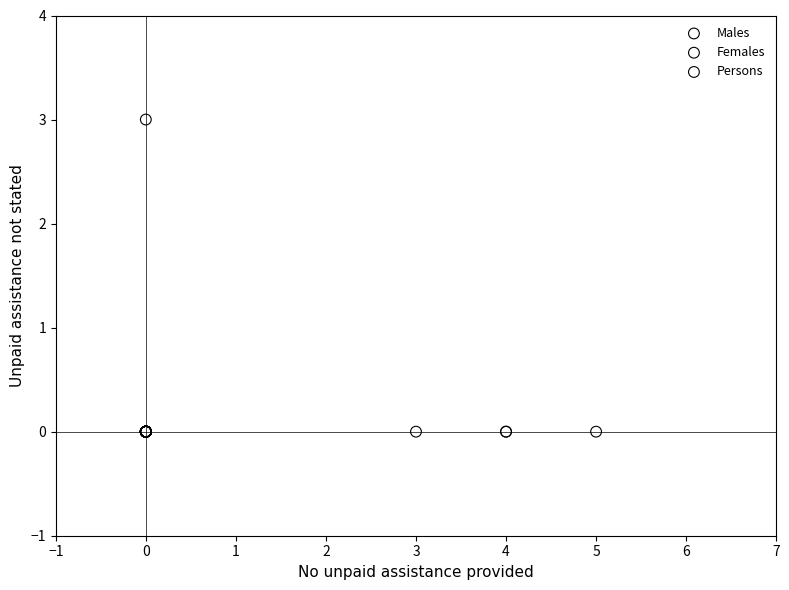

Which series contains the highest Y value?

Females